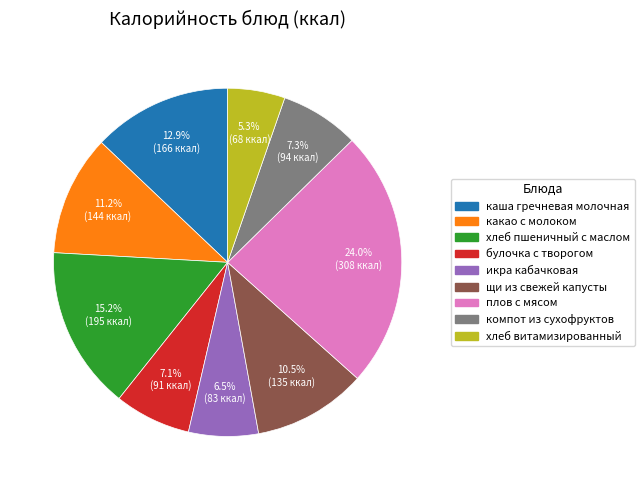

The плов с мясом slice represents 32% of the pie. True or false?

False